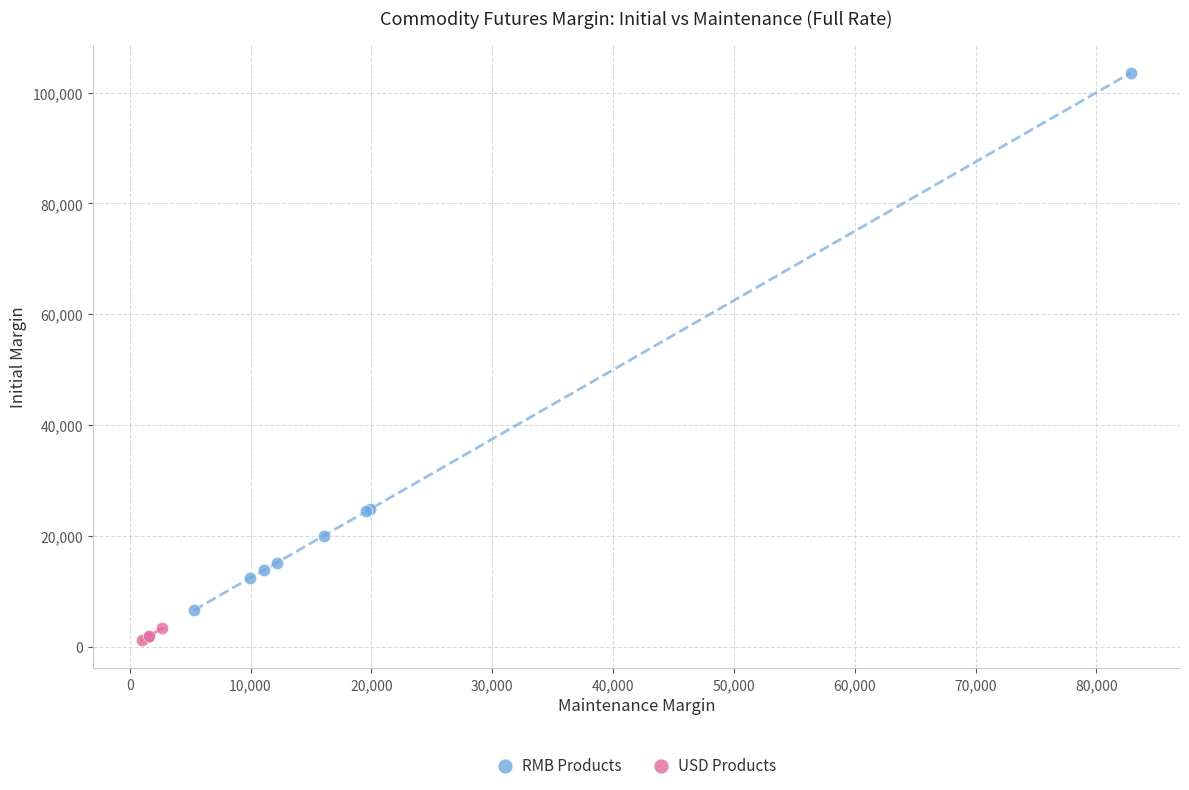

What are all the series names shown in the legend?

RMB Products, USD Products